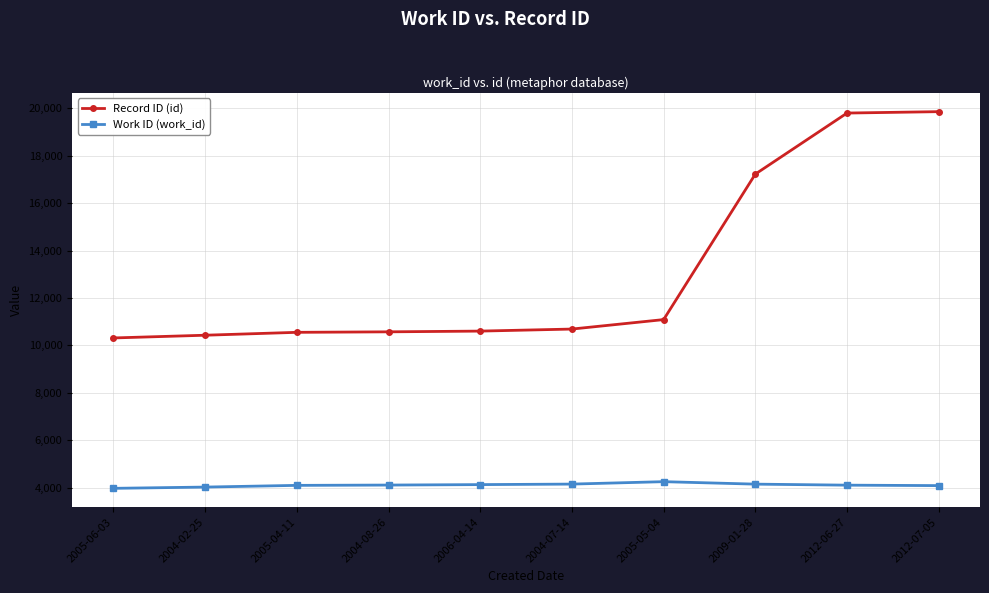

How many distinct data groups are displayed?

2